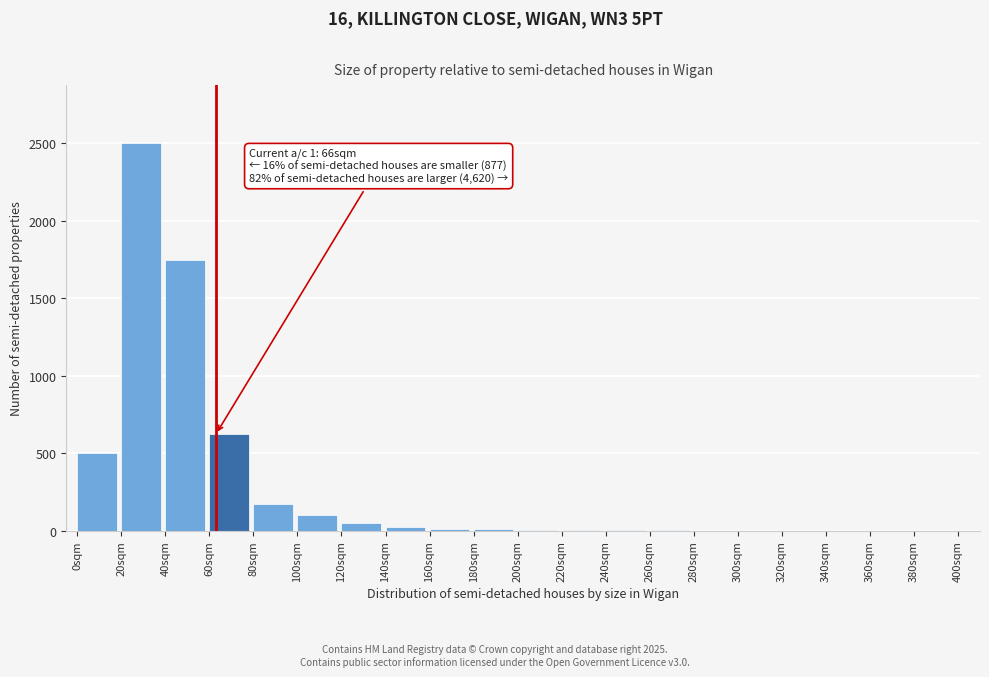

True or false: the data shows 10 at 180sqm.

True